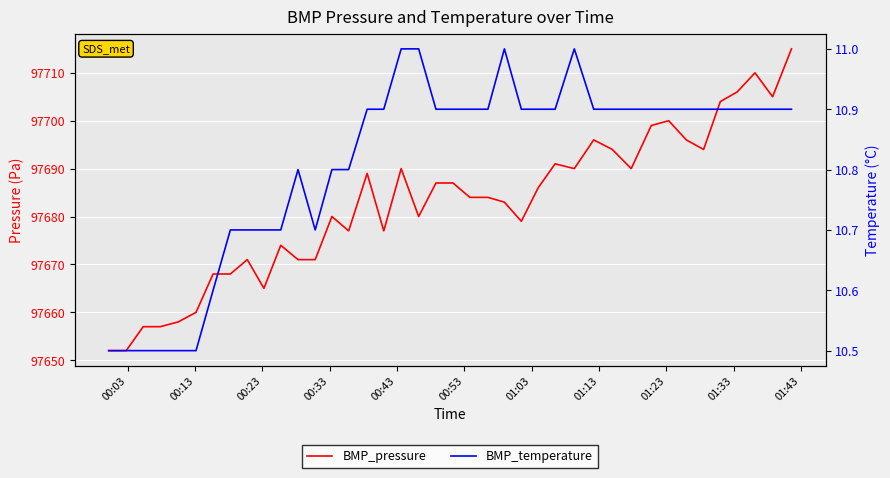

True or false: BMP_temperature has a value of 2.3 at 23.

False